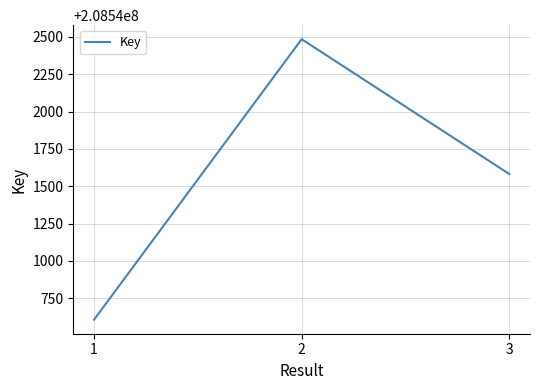

Reading right to left, list all the values displayed in this chart.

208541582	208542485	208540606